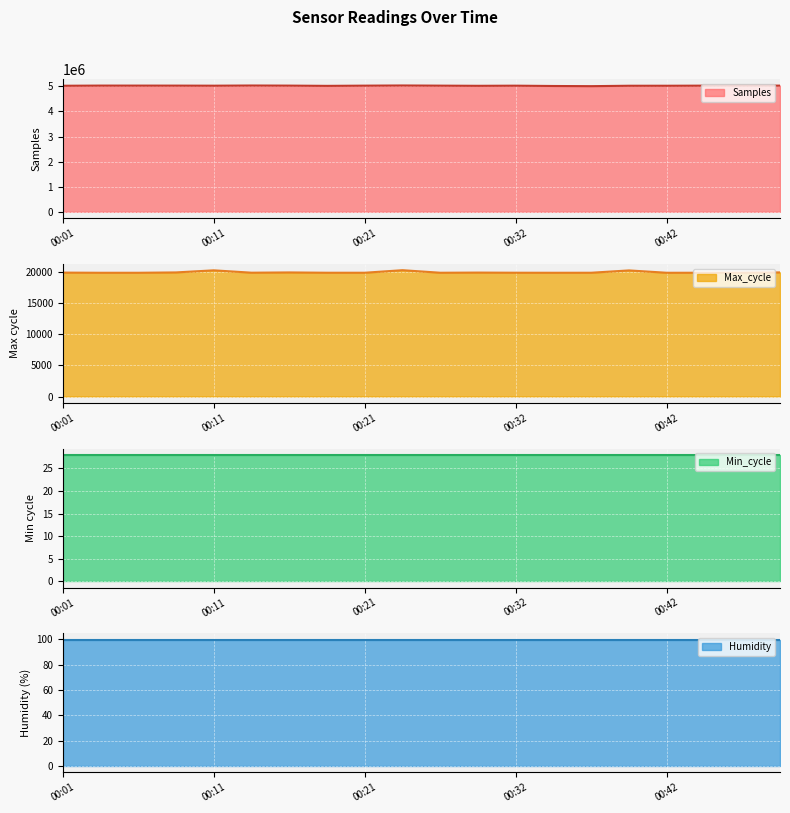

True or false: Humidity line has more than 1 points higher than both neighbors.

False